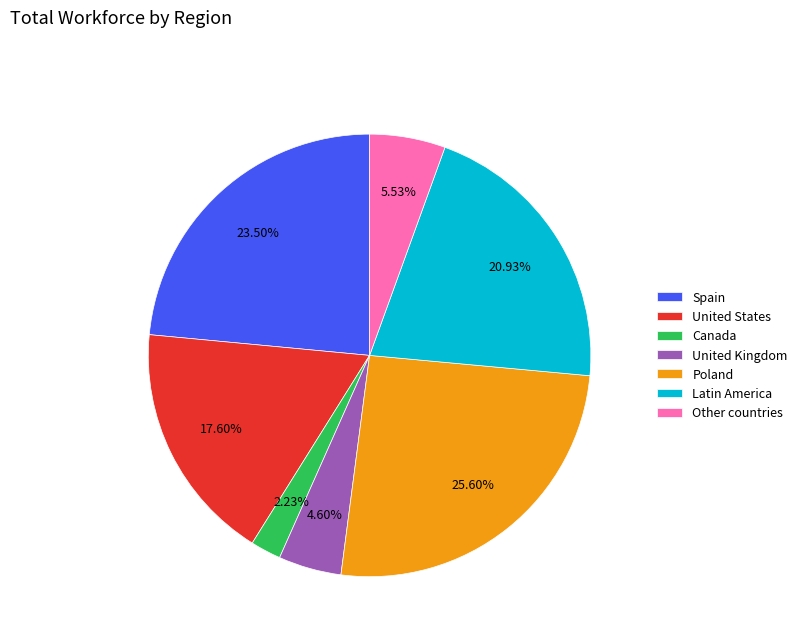

Approximately how many times larger is the value at Canada compared to United States?

0.1